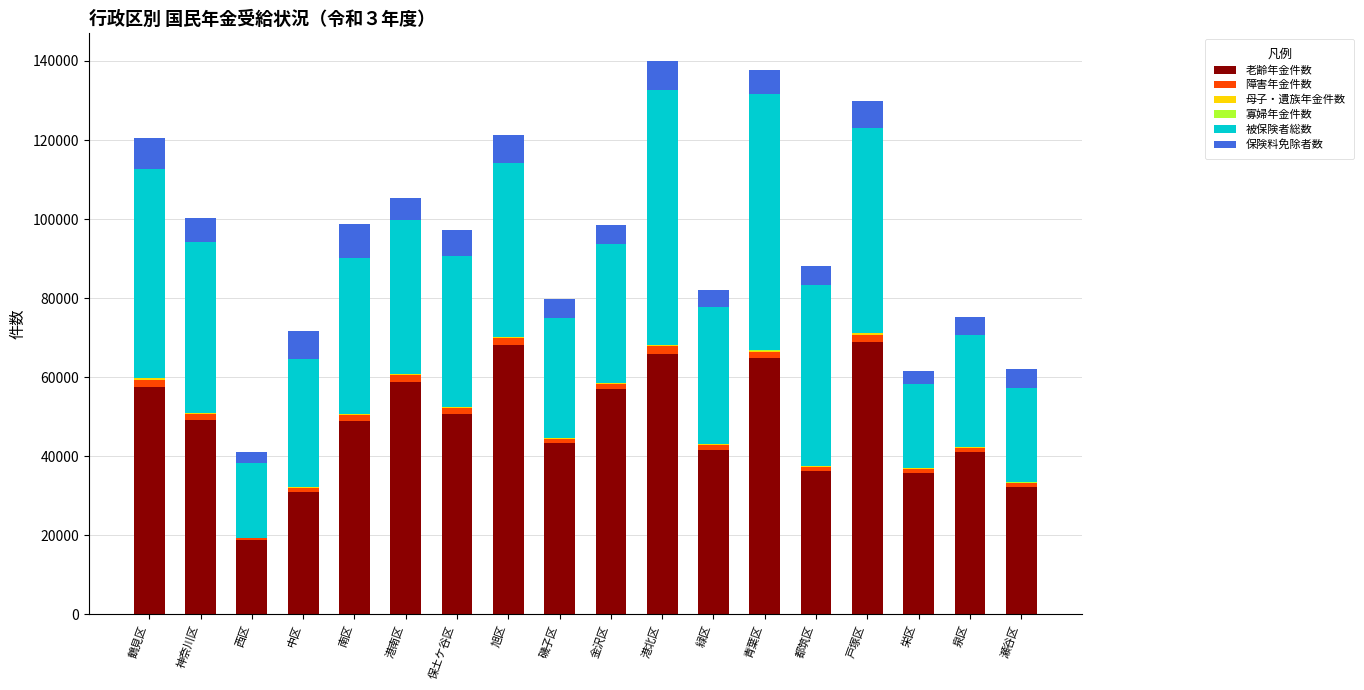

The value of 老齢年金件数 at 青葉区 is 64809. True or false?

True